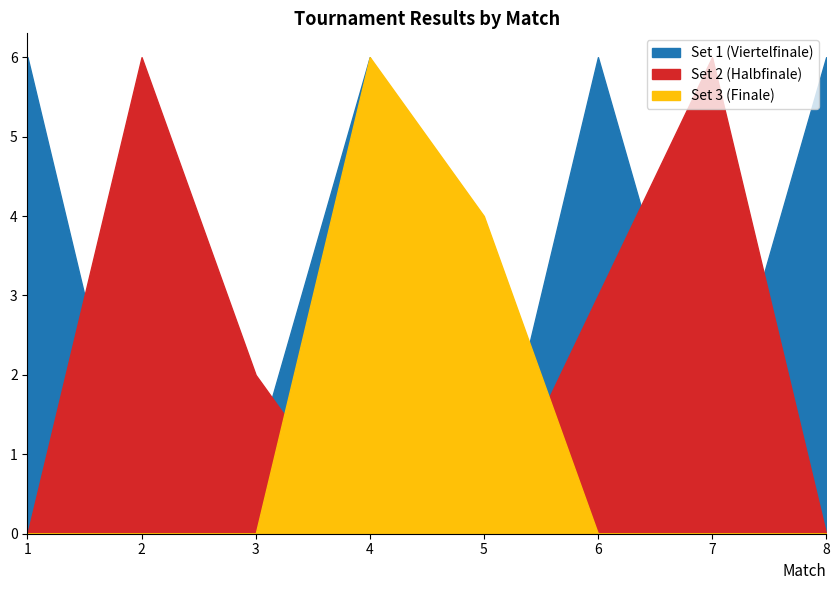

True or false: Set 3 (Finale) has more than 2 points higher than both neighbors.

False